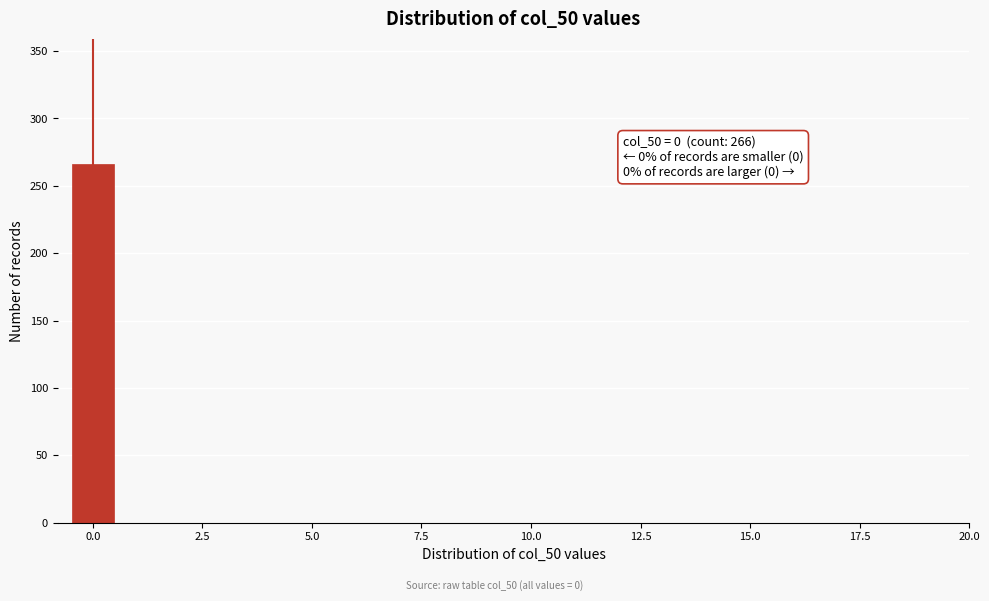

Around what value on the x-axis is the tallest bar? Give the approximate position of its centre, as read against the axis.

0.0